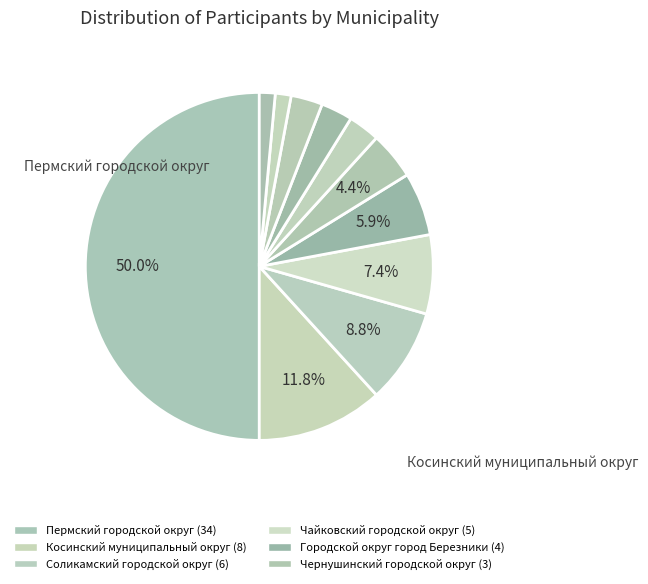

To the nearest percent, what is the difference between the largest and smallest slice percentages?

49%